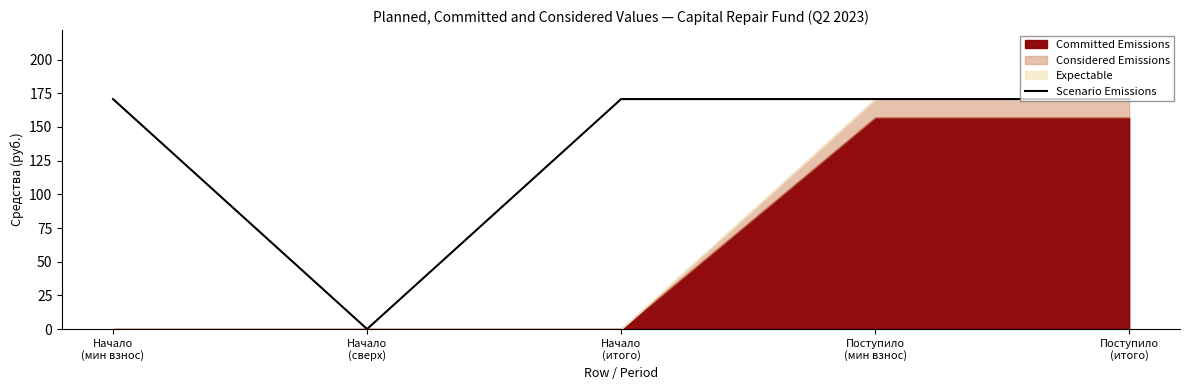

What is the highest value of the Scenario Emissions series?

170.7